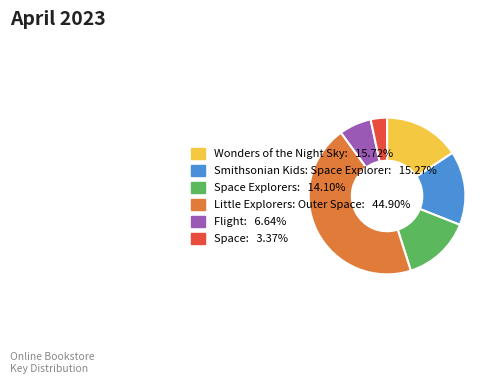

Does any single category account for the majority?

No